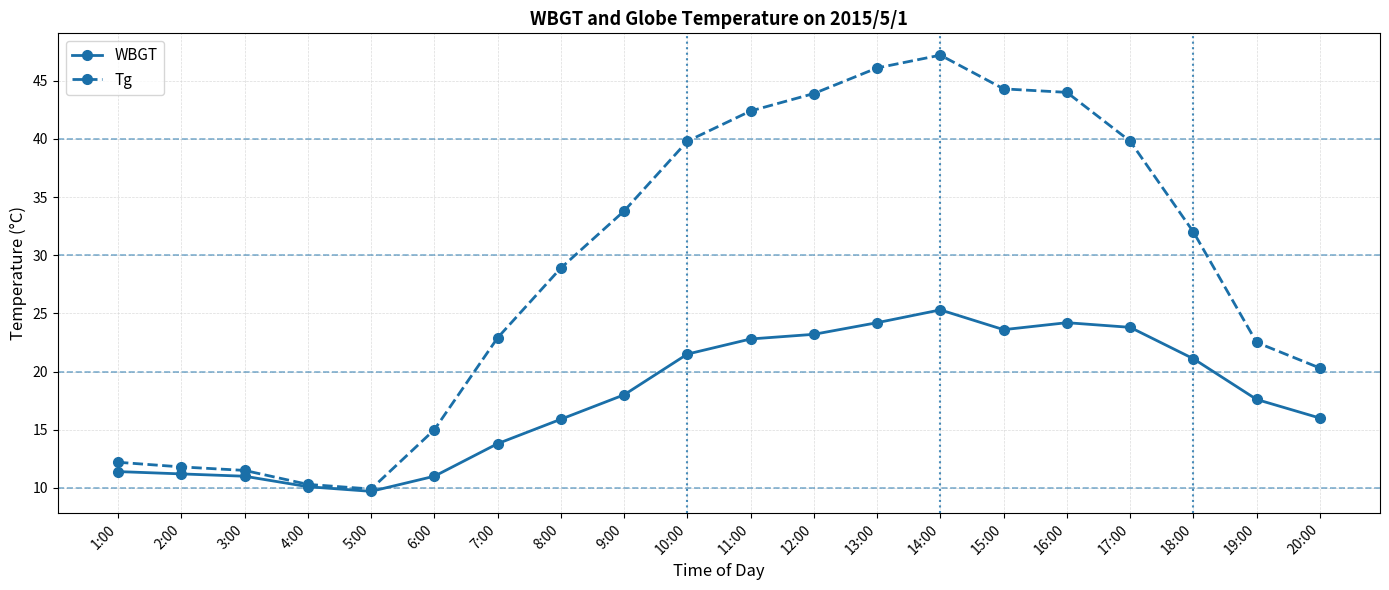

Rank the series by their maximum value, from highest to lowest.

Tg, WBGT